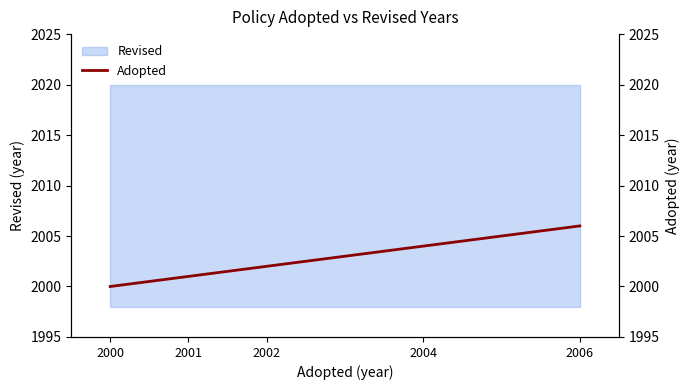

Which category has the highest value across all series?

2006